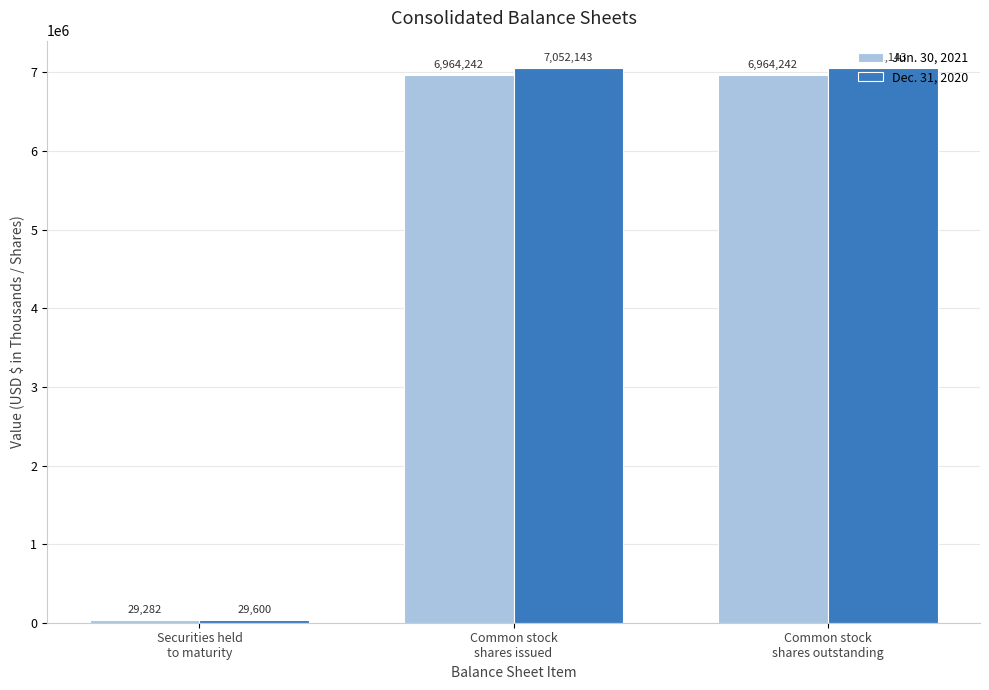

Which series has the largest total across all categories?

Dec. 31, 2020